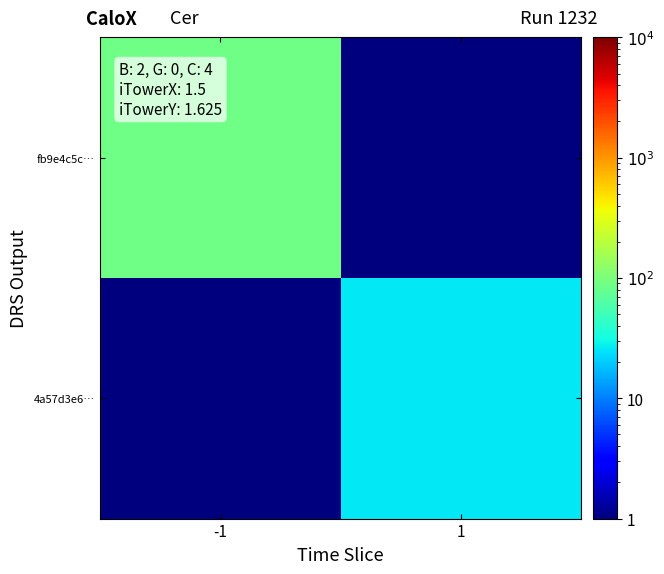

What is the difference between the highest and lowest values at 1?

25.5